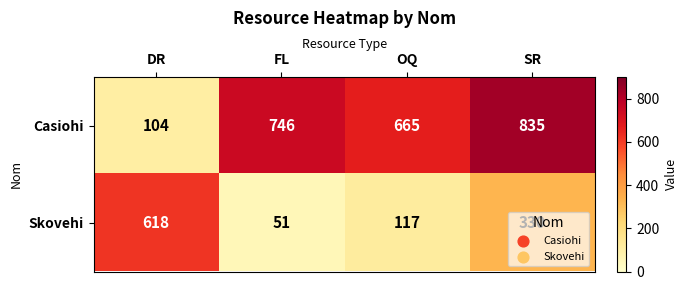

The value of Casiohi at OQ is 665. True or false?

True